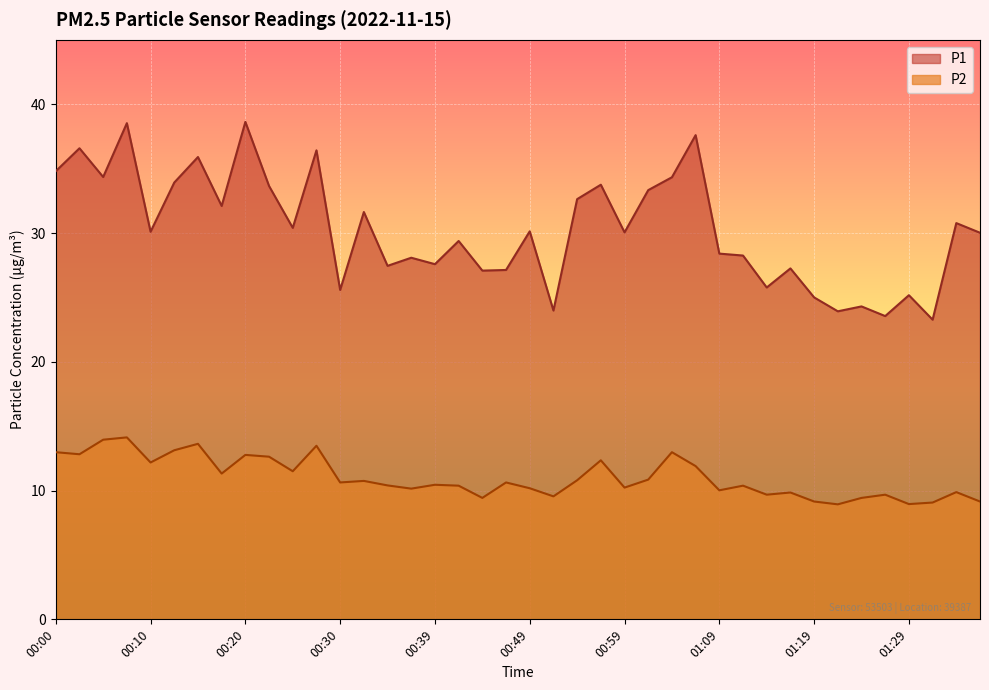

What is the total value across all series at 00:39?

38.0